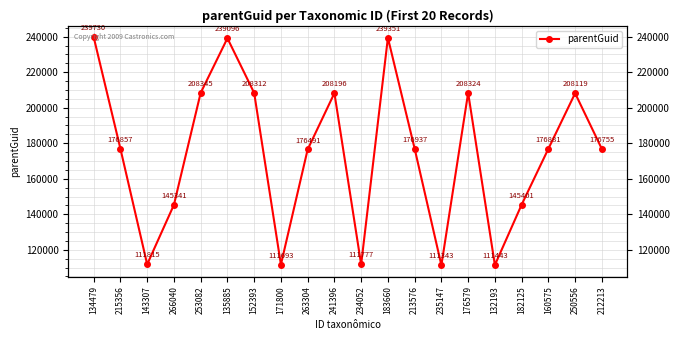

Reading left to right, what are all the values shown in this chart?

239730	176857	111815	145341	208345	239096	208312	111693	176491	208196	111777	239351	176937	111343	208324	111443	145401	176881	208119	176755